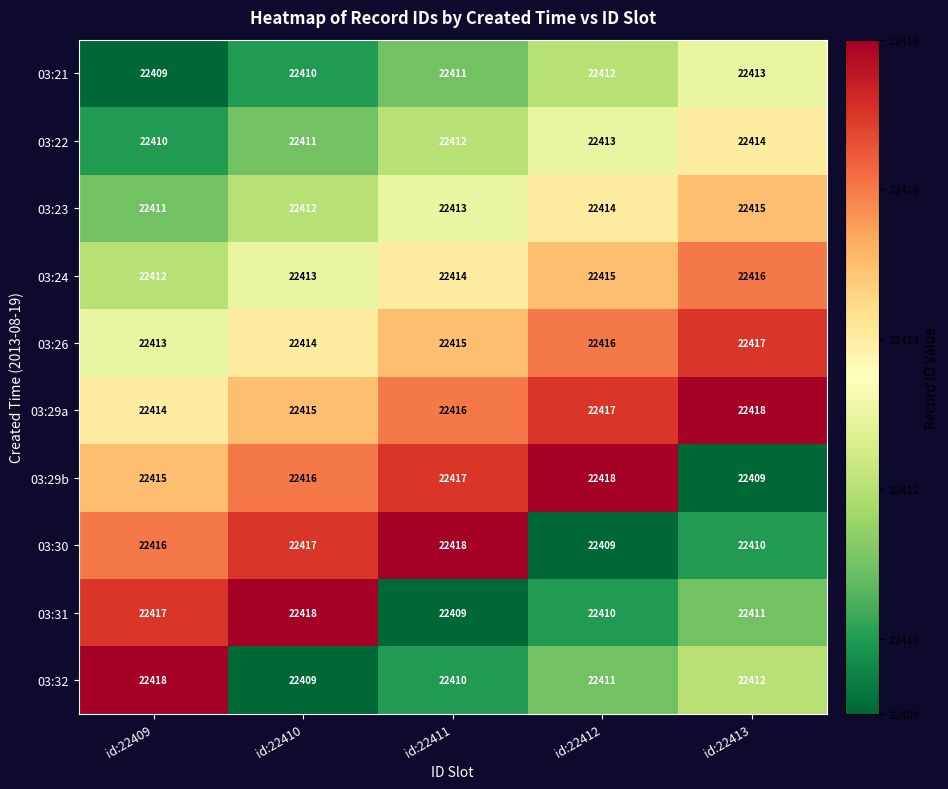

Which series has the largest total across all categories?

03:29a